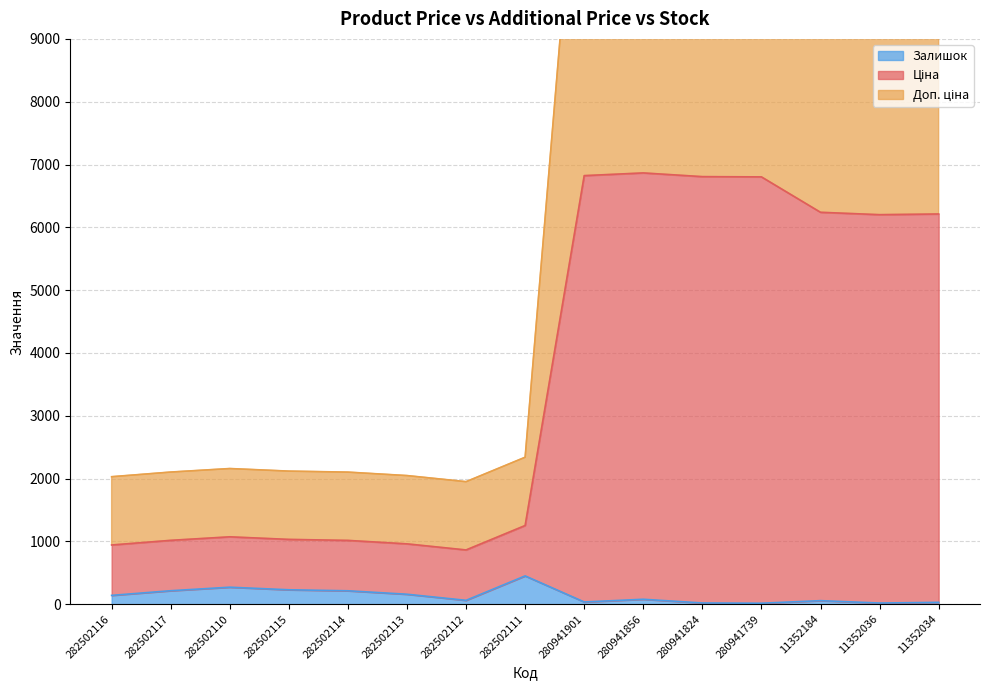

The value of Залишок at 282502110 is 271. True or false?

True